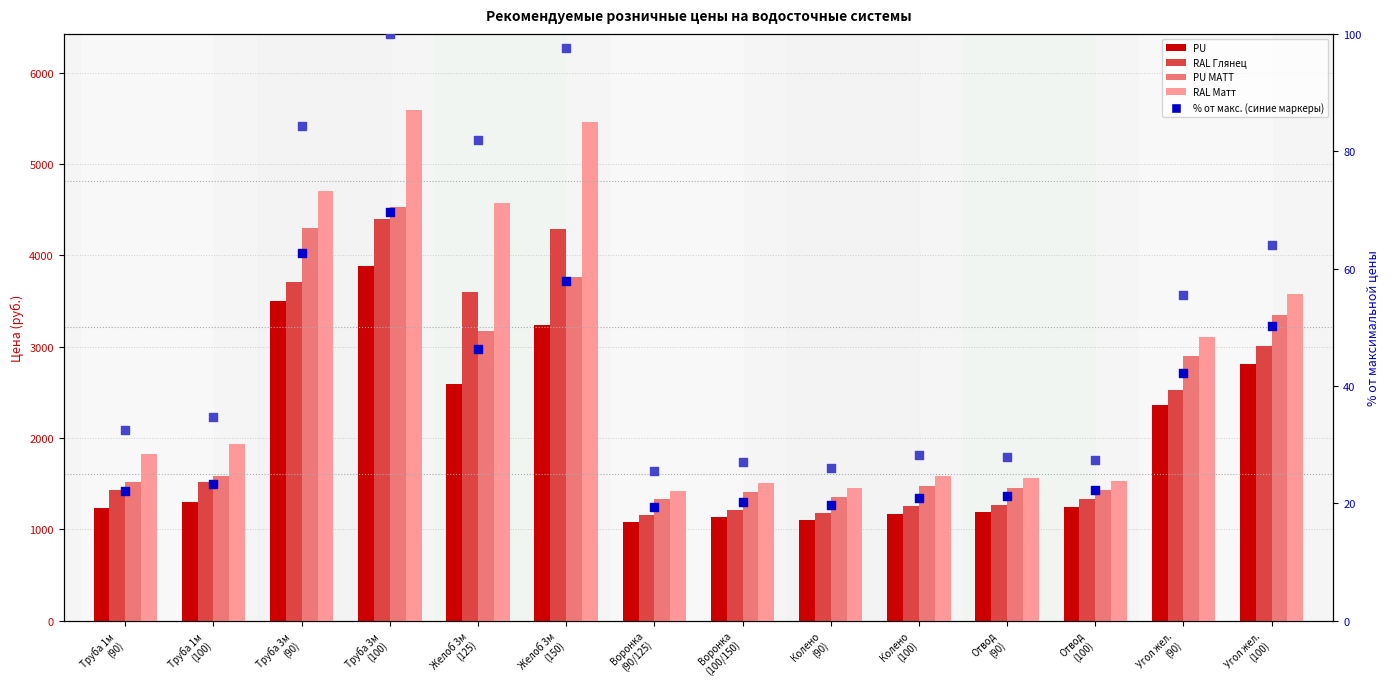

What is the total value across all series at Труба 1м
(100)?

6403.9